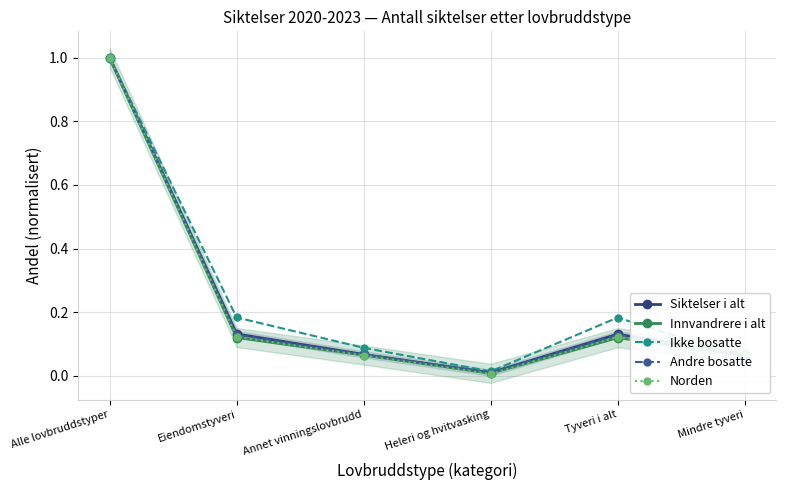

Where is the first local maximum for Ikke bosatte?

Tyveri i alt